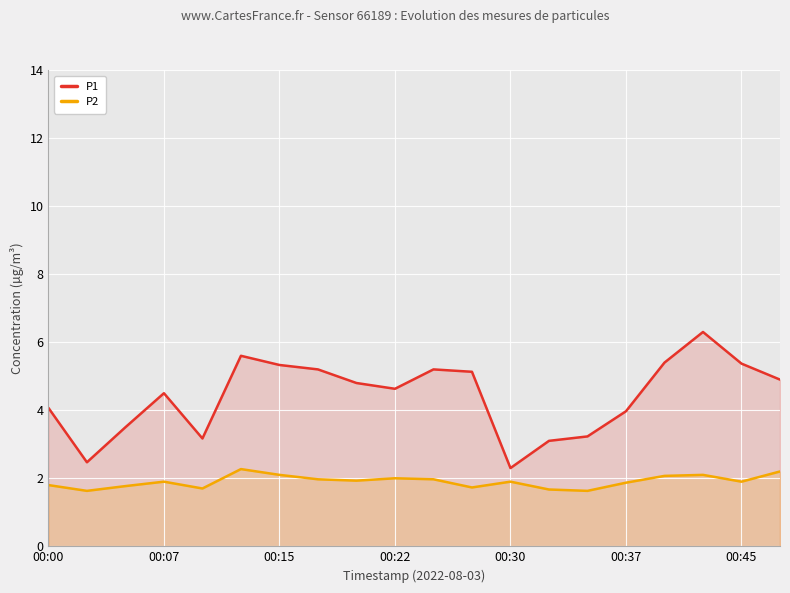

What are all the series names shown in the legend?

P1, P2